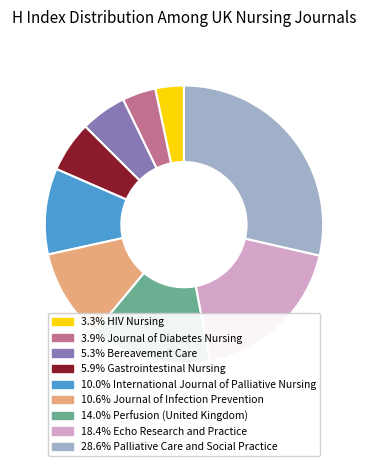

How many segments does this pie chart have?

9